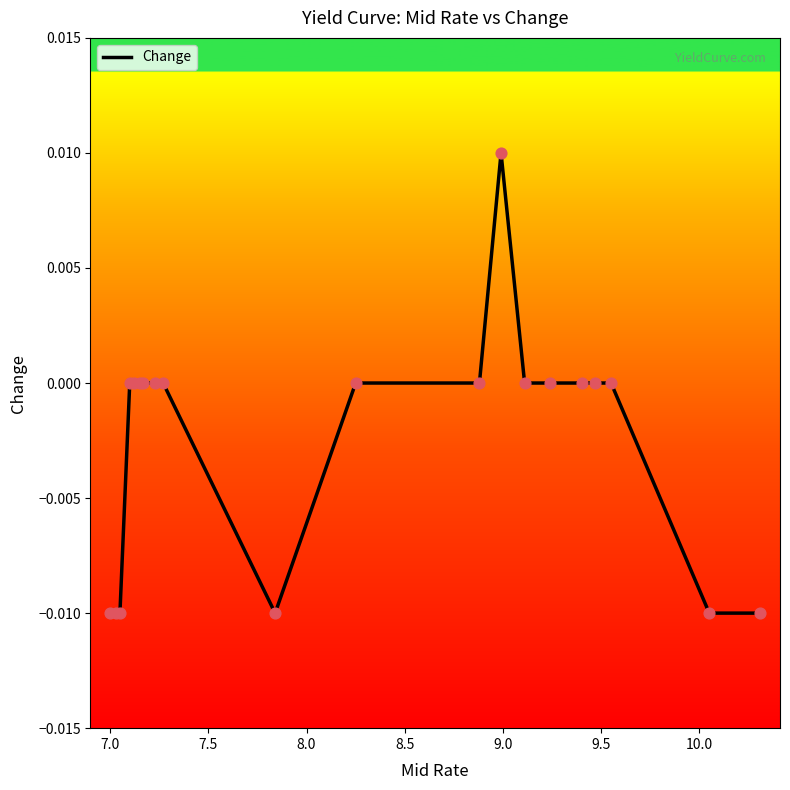

How many lines are shown in the chart?

1